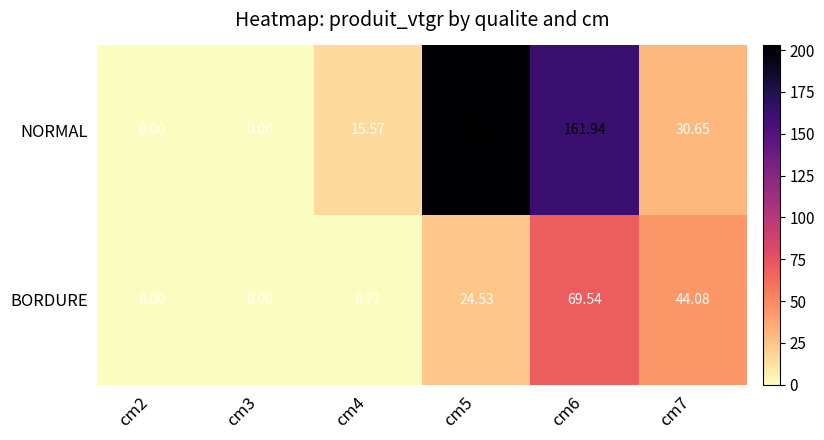

Rank the series by their maximum value, from lowest to highest.

BORDURE, NORMAL